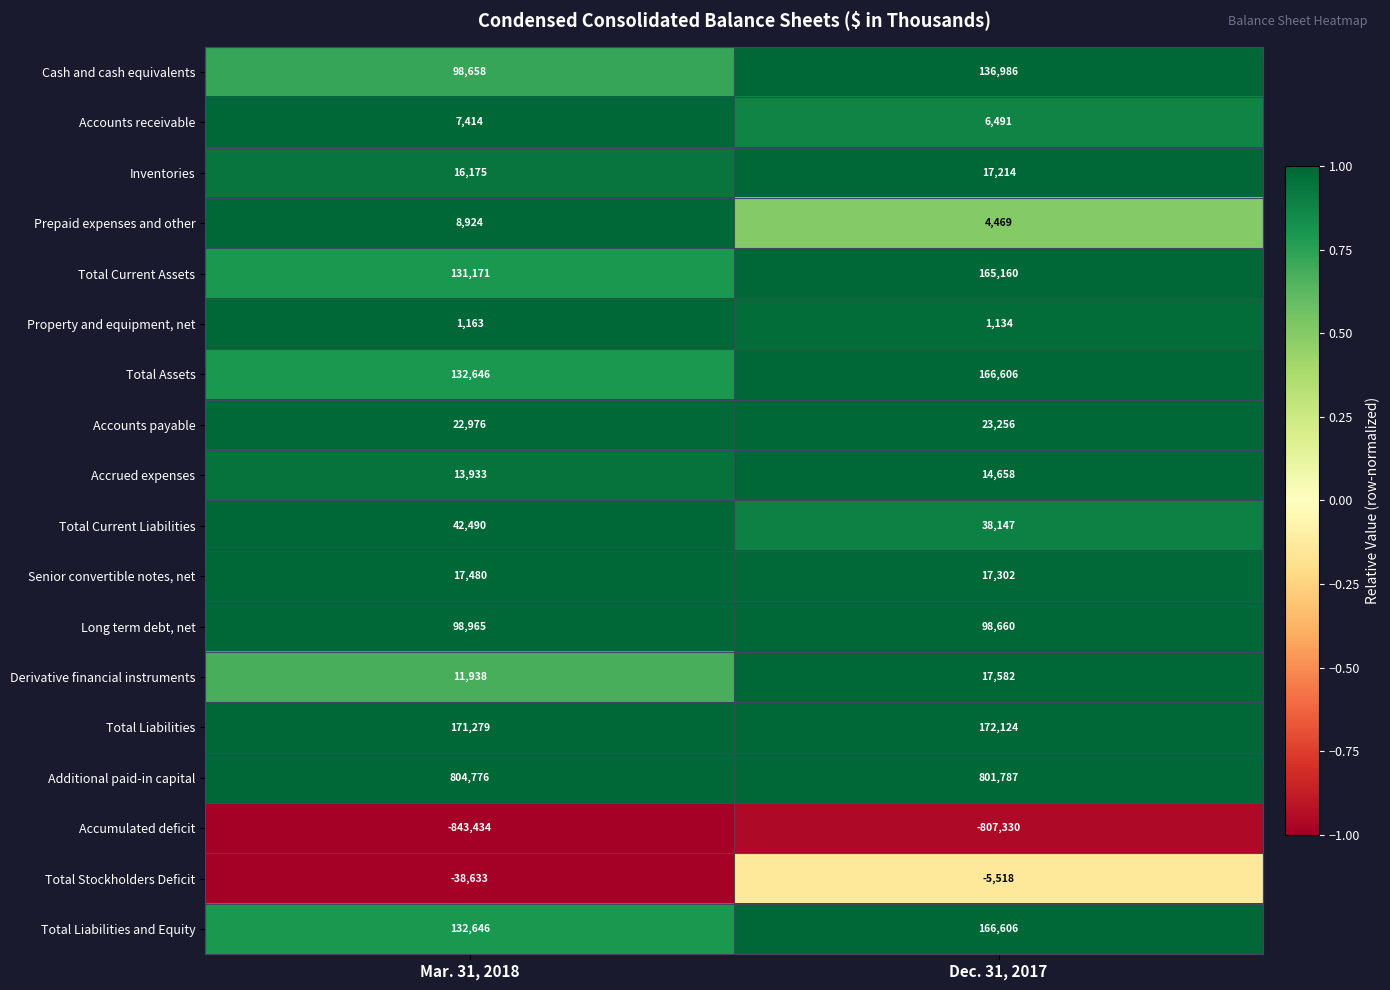

What is the approximate value of Senior convertible notes, net at Dec. 31, 2017, to the nearest 50?

17300